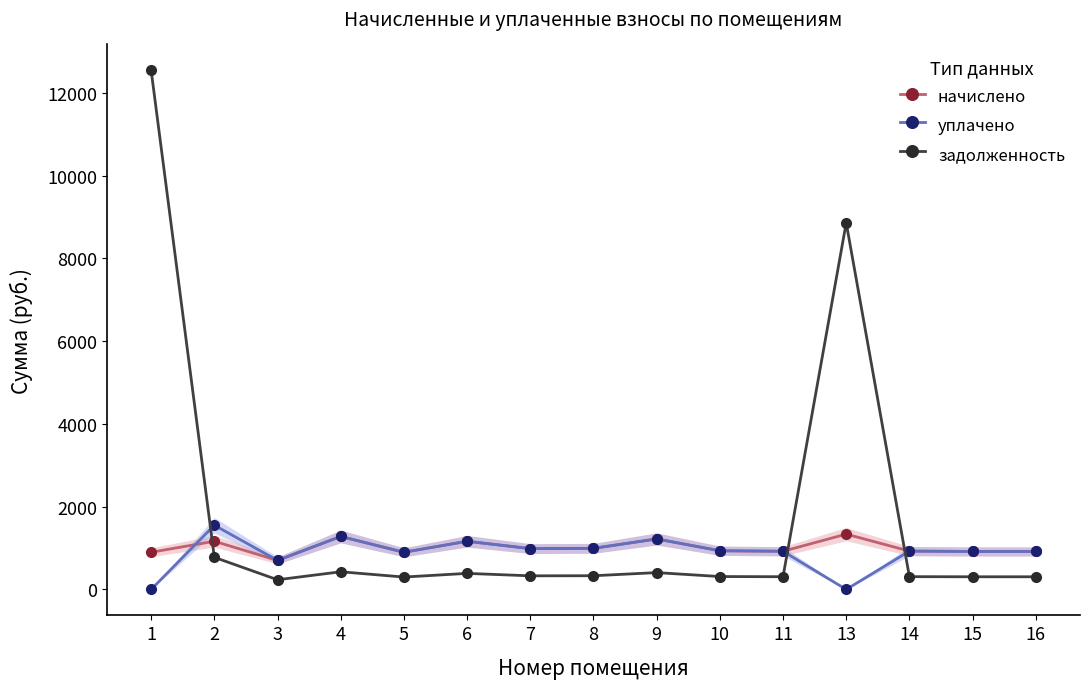

At which category does начислено reach its first local peak?

2